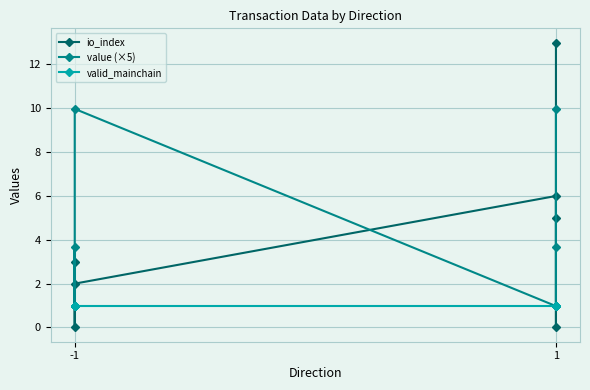

What is the approximate value of value (×5) at -1?

1.0